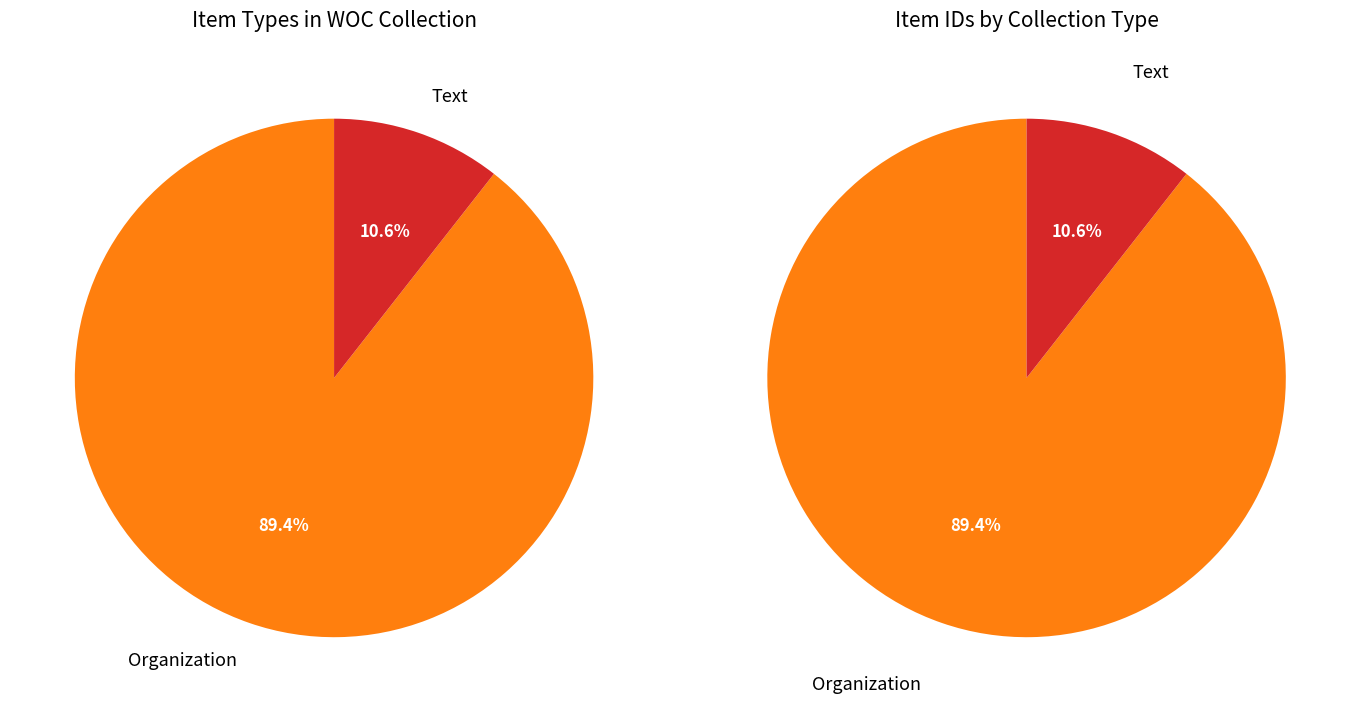

Which category has the smallest portion of the pie?

Text